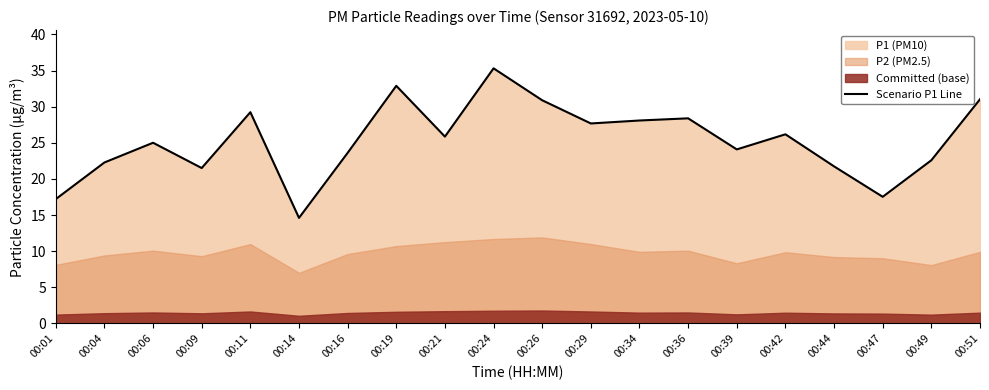

How many lines are shown in the chart?

1